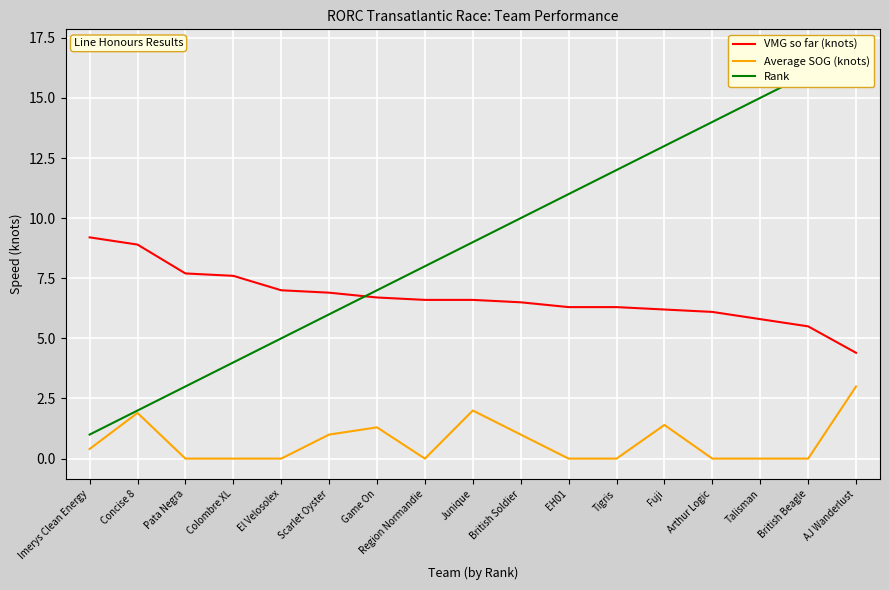

Reading left to right, list all the values displayed in this chart.

VMG so far (knots): 9.2	8.9	7.7	7.6	7.0	6.9	6.7	6.6	6.6	6.5	6.3	6.3	6.2	6.1	5.8	5.5	4.4
Average SOG (knots): 0.4	1.9	0.0	0.0	0.0	1.0	1.3	0.0	2.0	1.0	0.0	0.0	1.4	0.0	0.0	0.0	3.0
Rank: 1.0	2.0	3.0	4.0	5.0	6.0	7.0	8.0	9.0	10.0	11.0	12.0	13.0	14.0	15.0	16.0	17.0